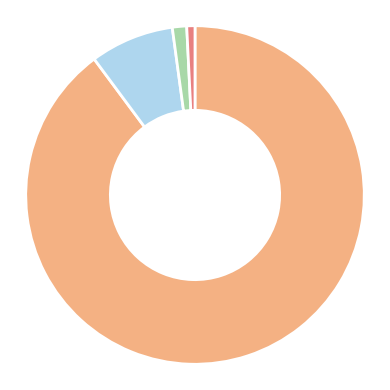

Is there any slice that represents more than half of the pie?

Yes